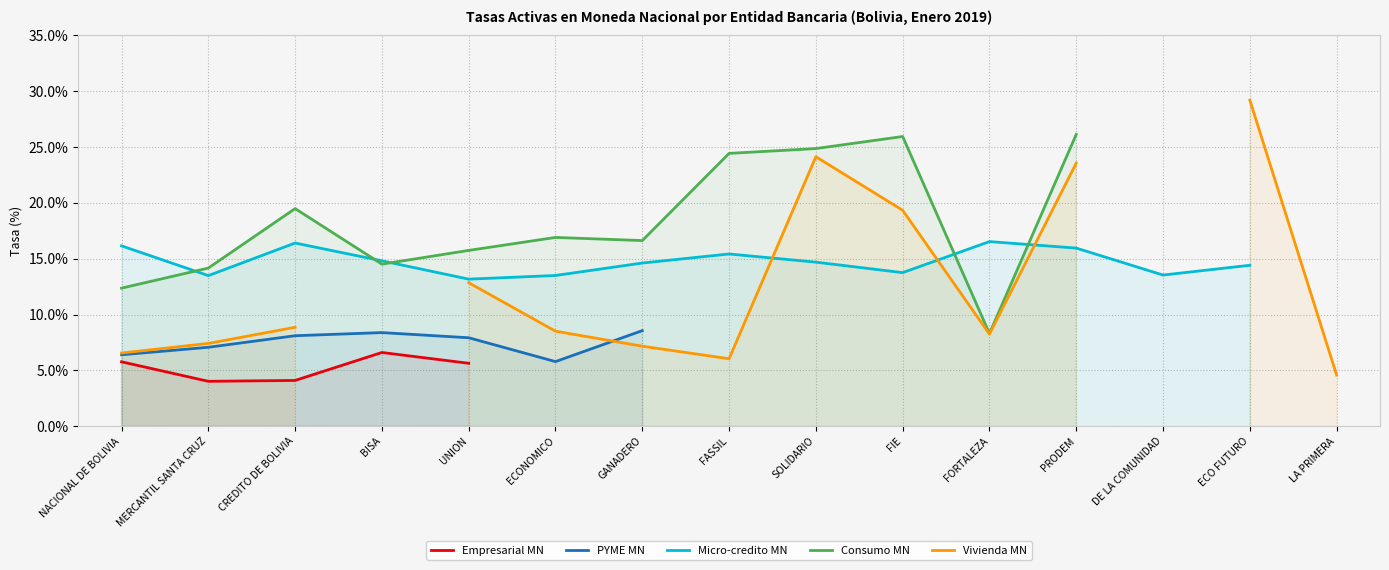

Where is the first local minimum for Consumo MN?

BISA